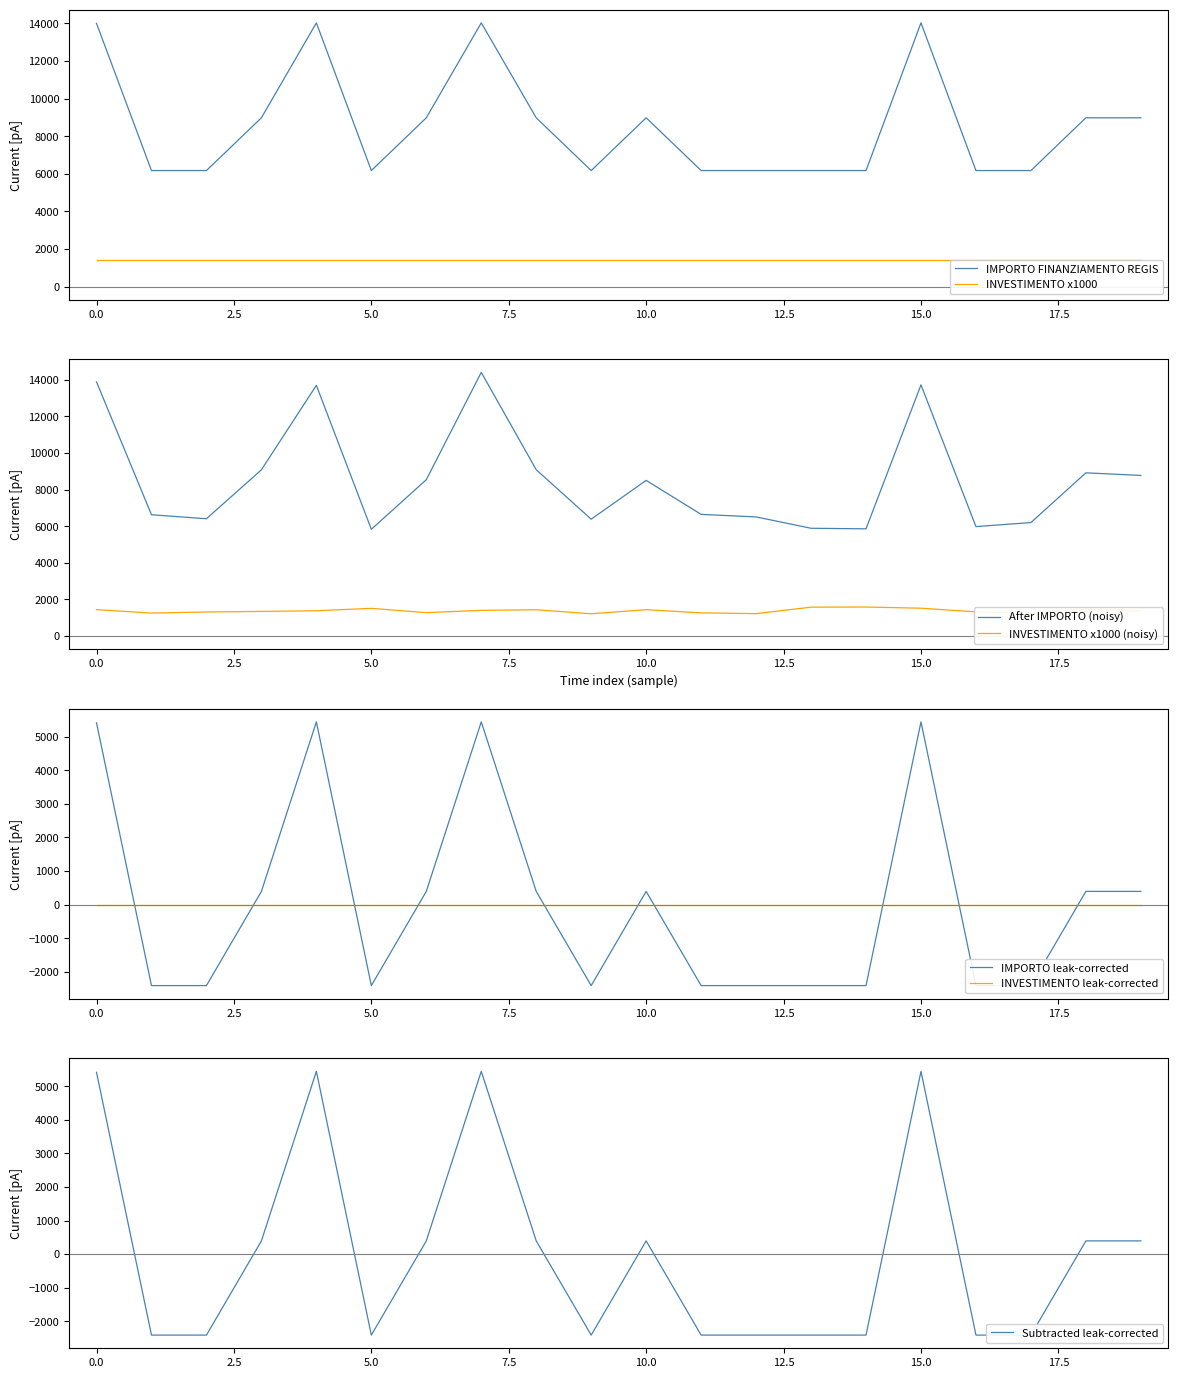

What is the lowest value of the IMPORTO FINANZIAMENTO REGIS series?

6173.2